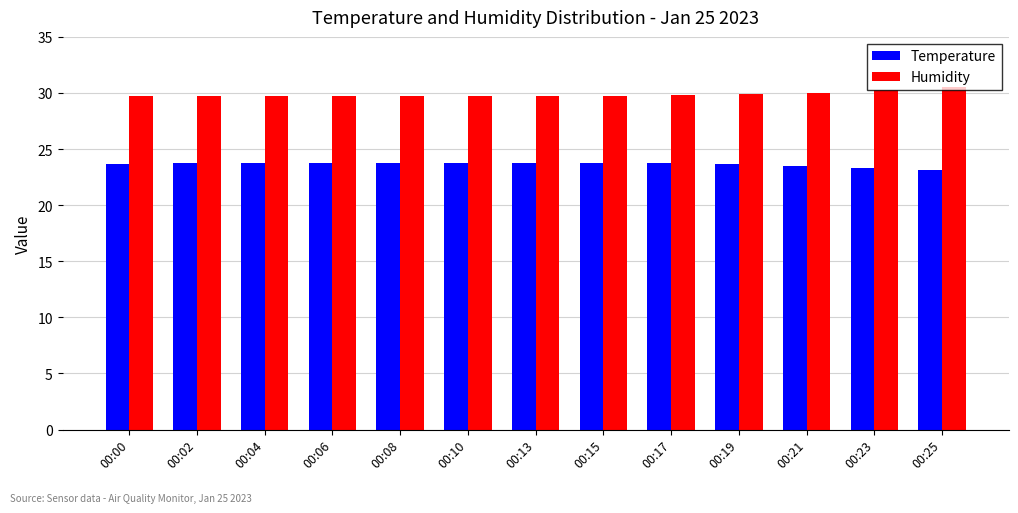

What is the minimum value for Temperature?

23.1